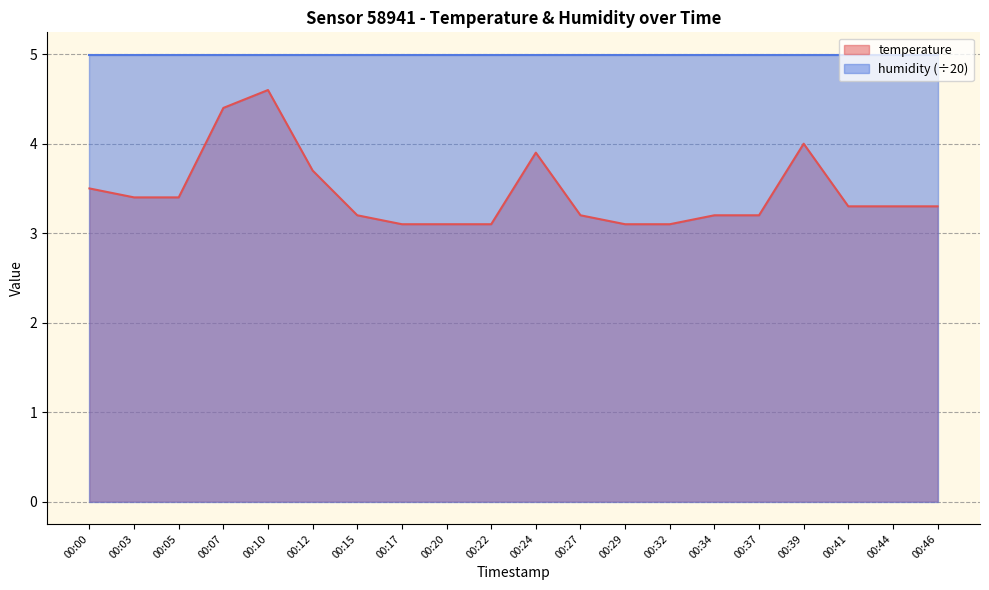

Which label corresponds to the smallest value in the chart?

00:17